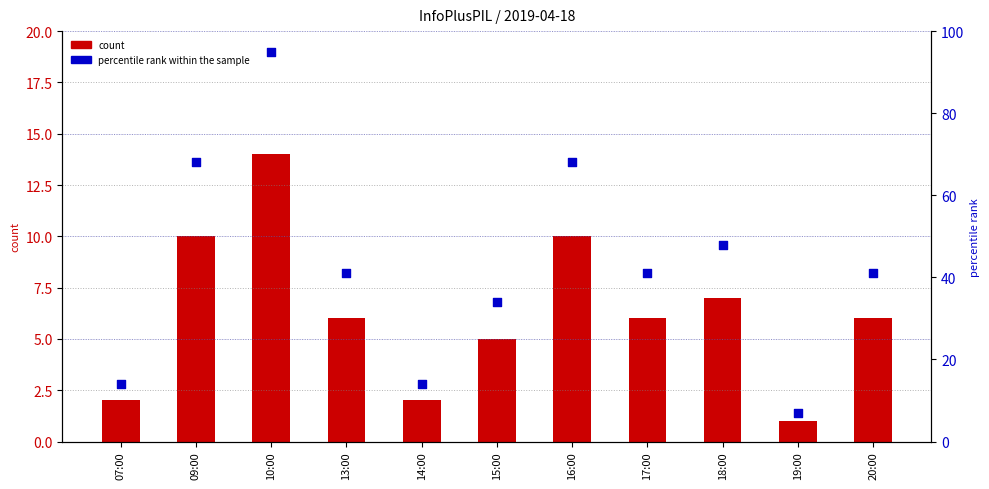

Which series contains the highest Y value?

percentile rank within the sample